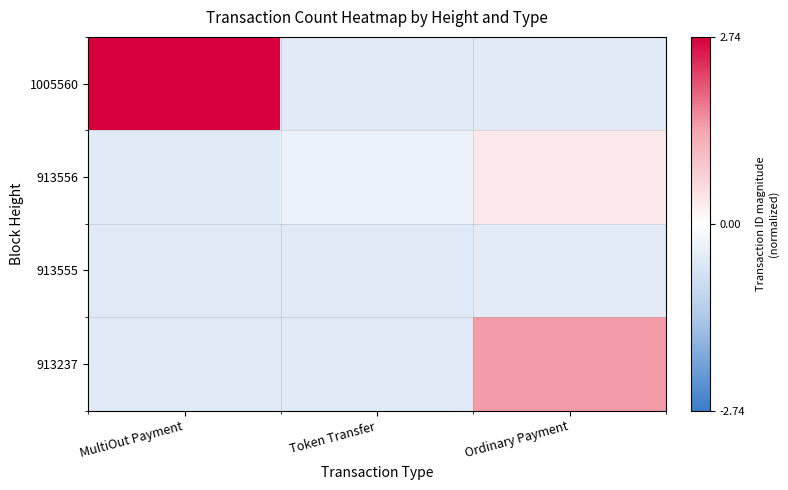

Which series has the largest total across all categories?

1005560